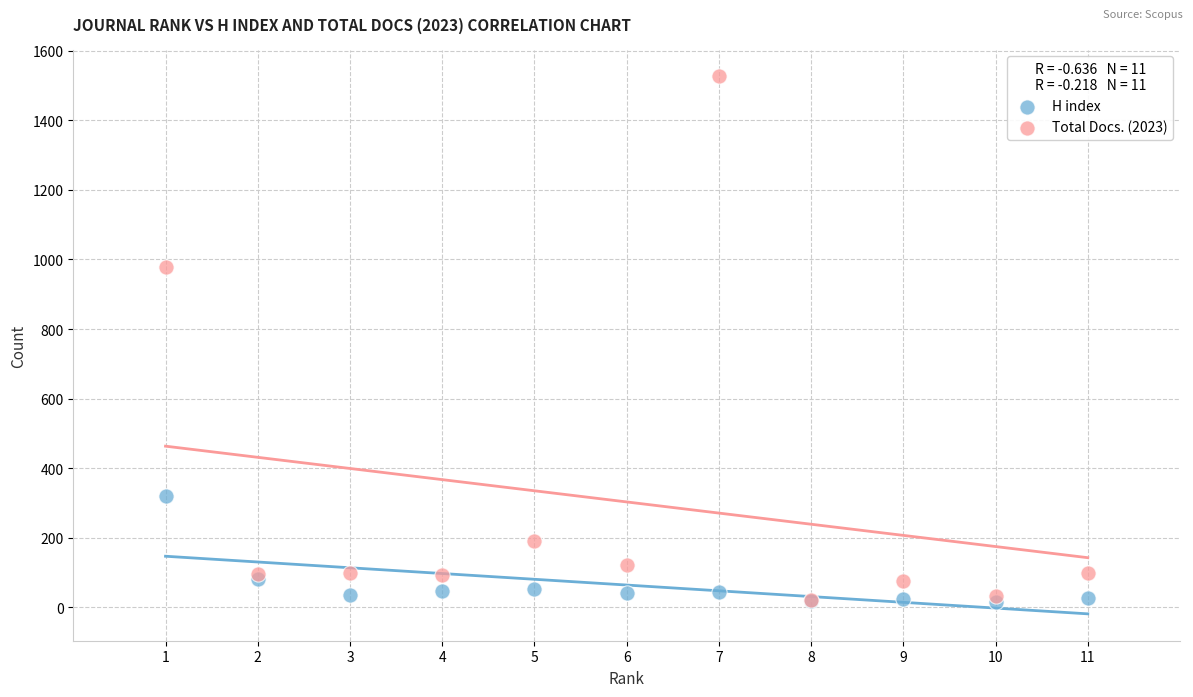

In the H index series, what Y value is closest to 167?

81